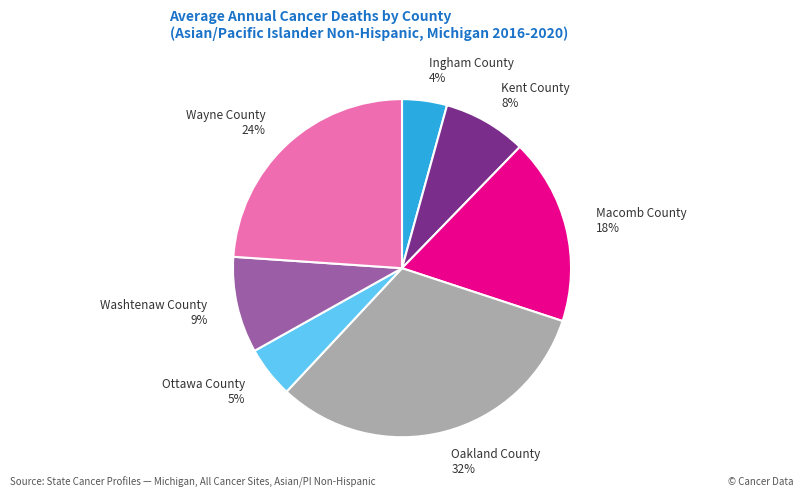

Combined, do Wayne County and Ottawa County account for over 50%?

No